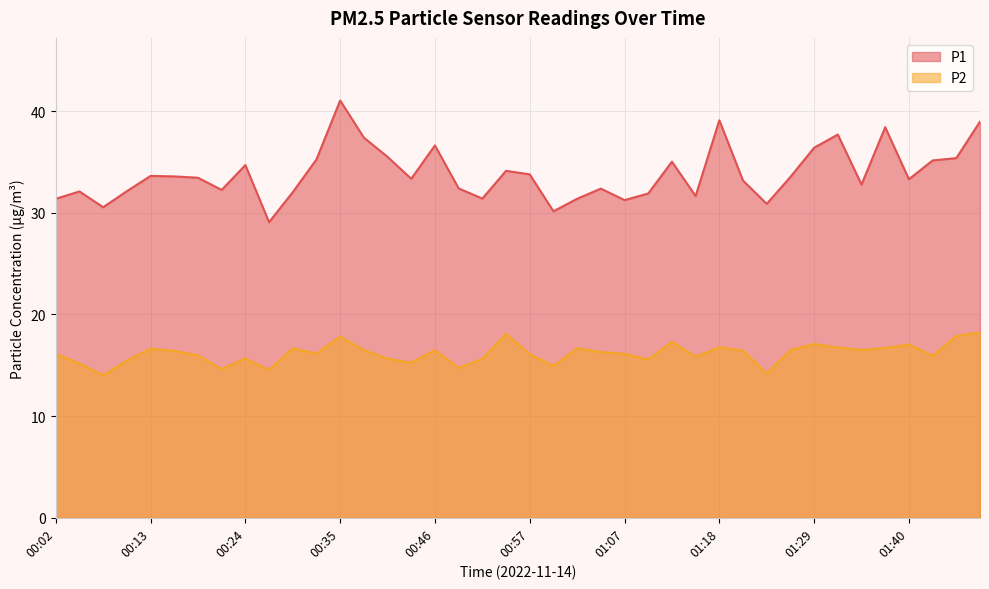

How many interior local peaks does the P2 series have?

11